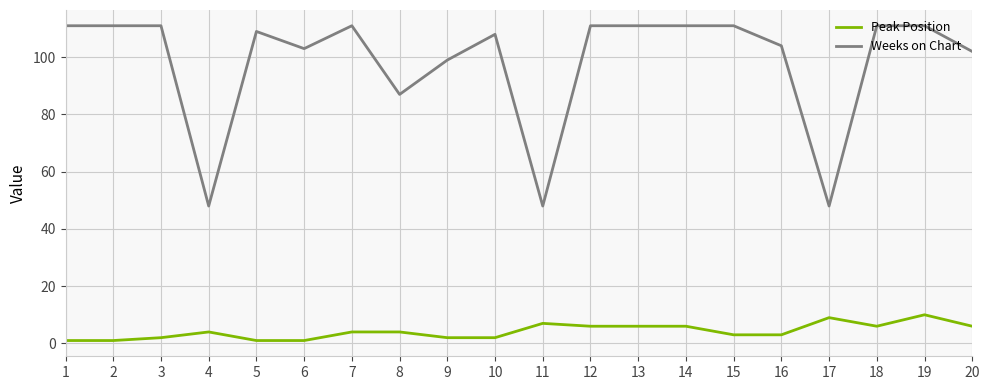

What is the difference between the second highest and second lowest values in the Weeks on Chart series?

63